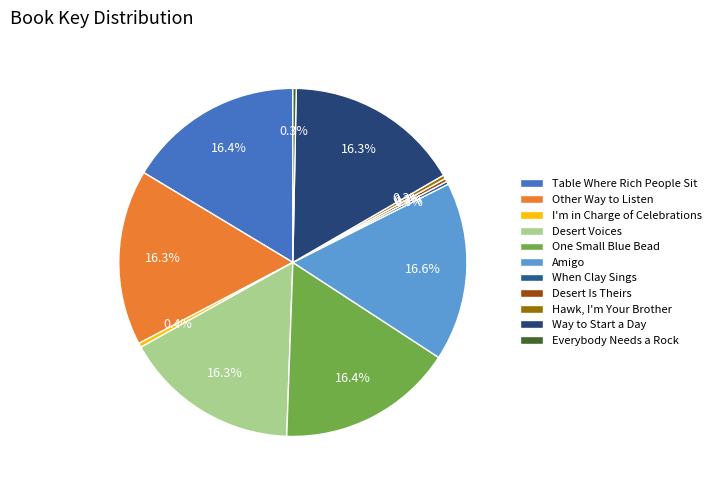

Which category has the biggest portion of the pie?

Amigo